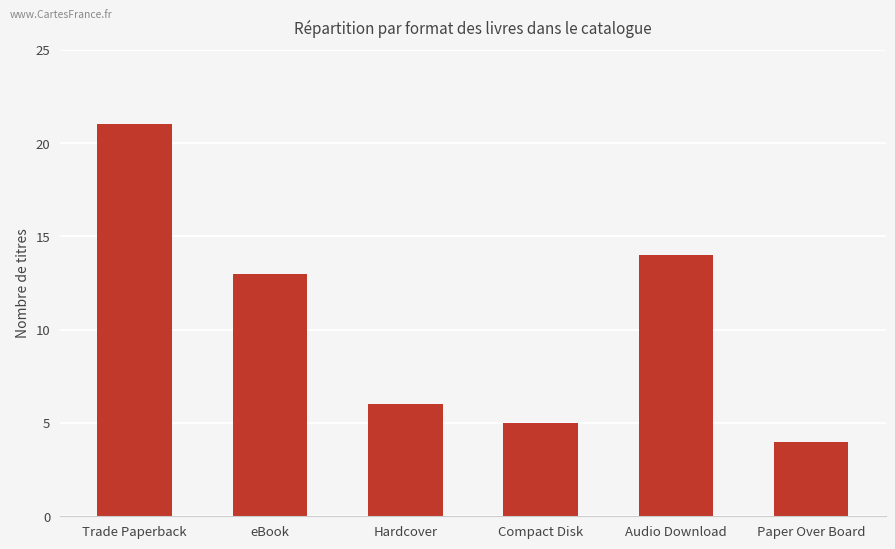

What is the label of the 5th bar from the left?

Audio Download